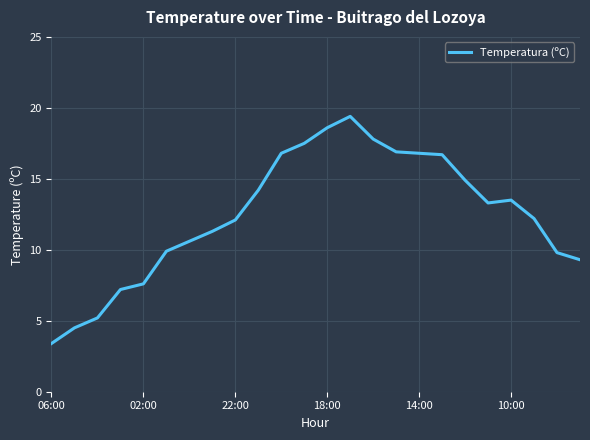

What is the difference between the maximum and minimum values?

16.0